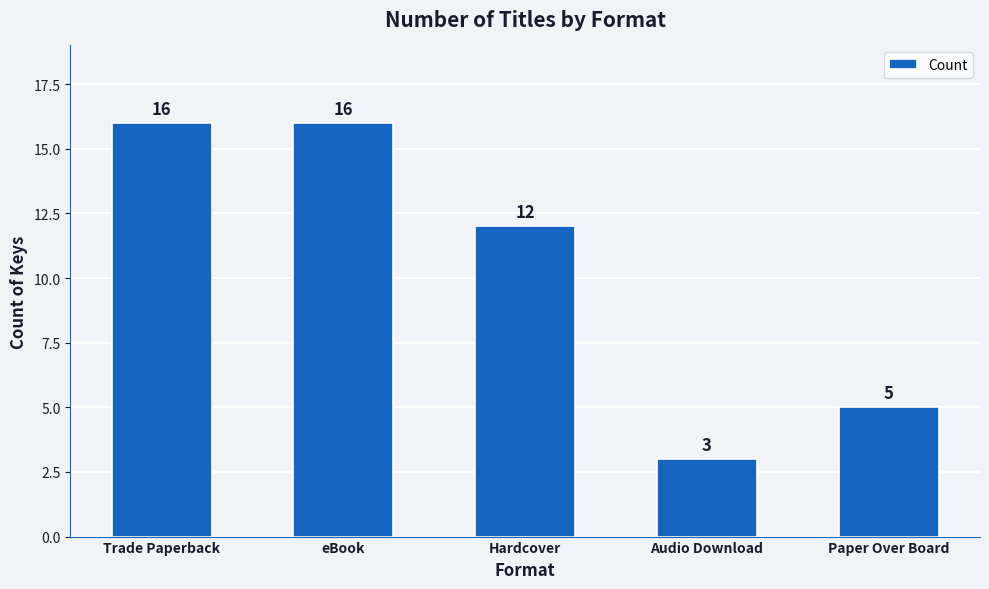

Are the bars horizontal?

No